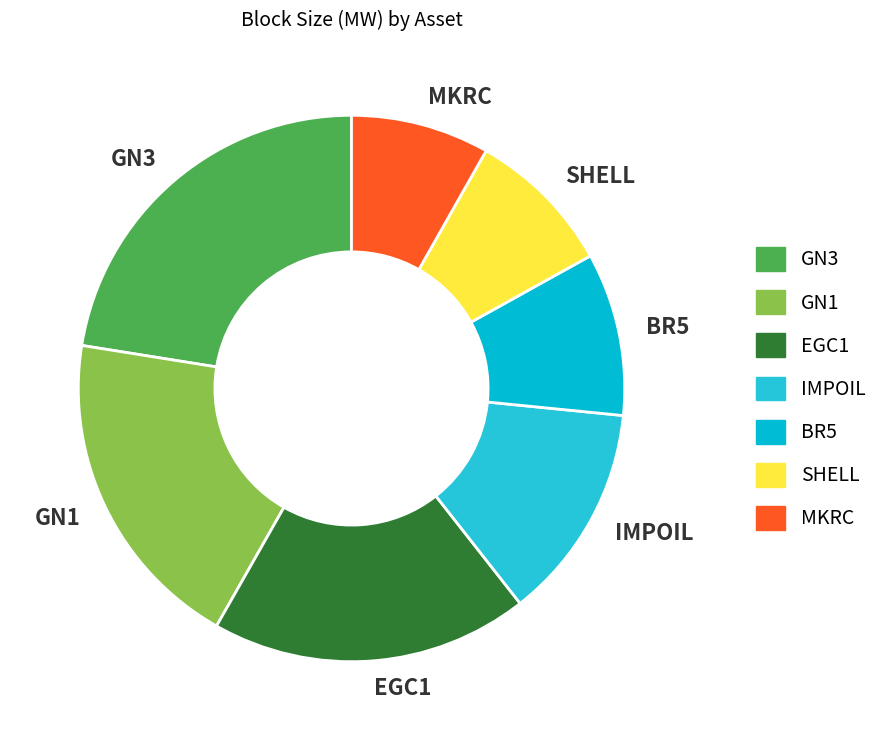

Is it true that BR5 is 21% of the pie?

False